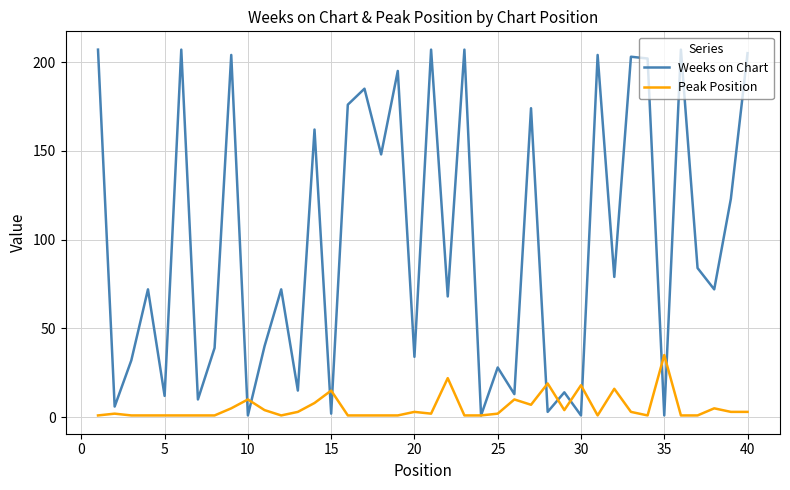

What is the maximum value for Peak Position?

35